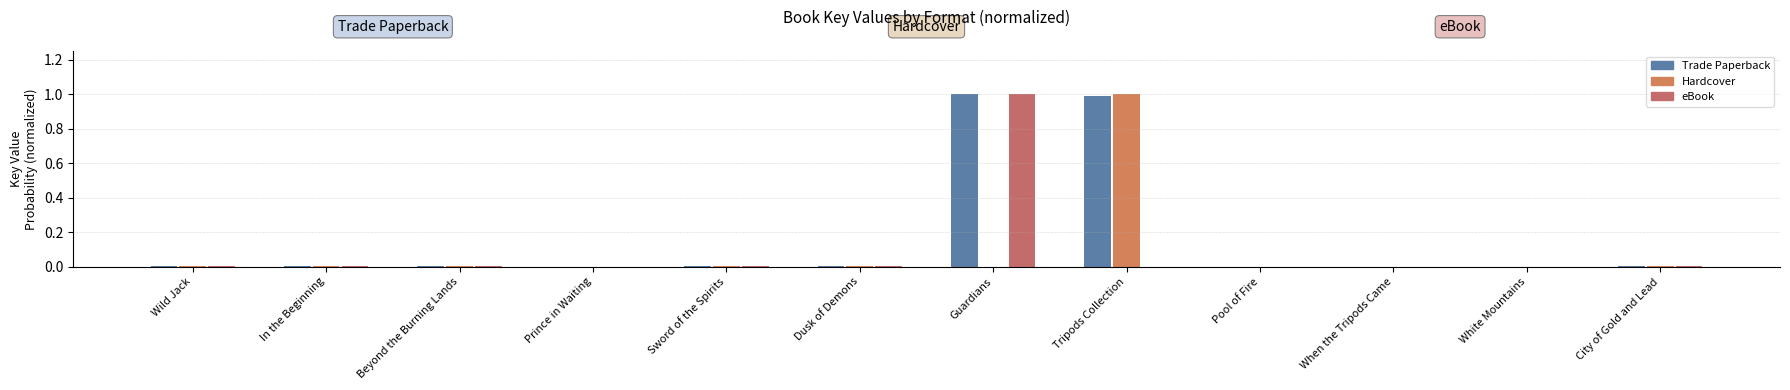

Count the number of data series in this chart.

3